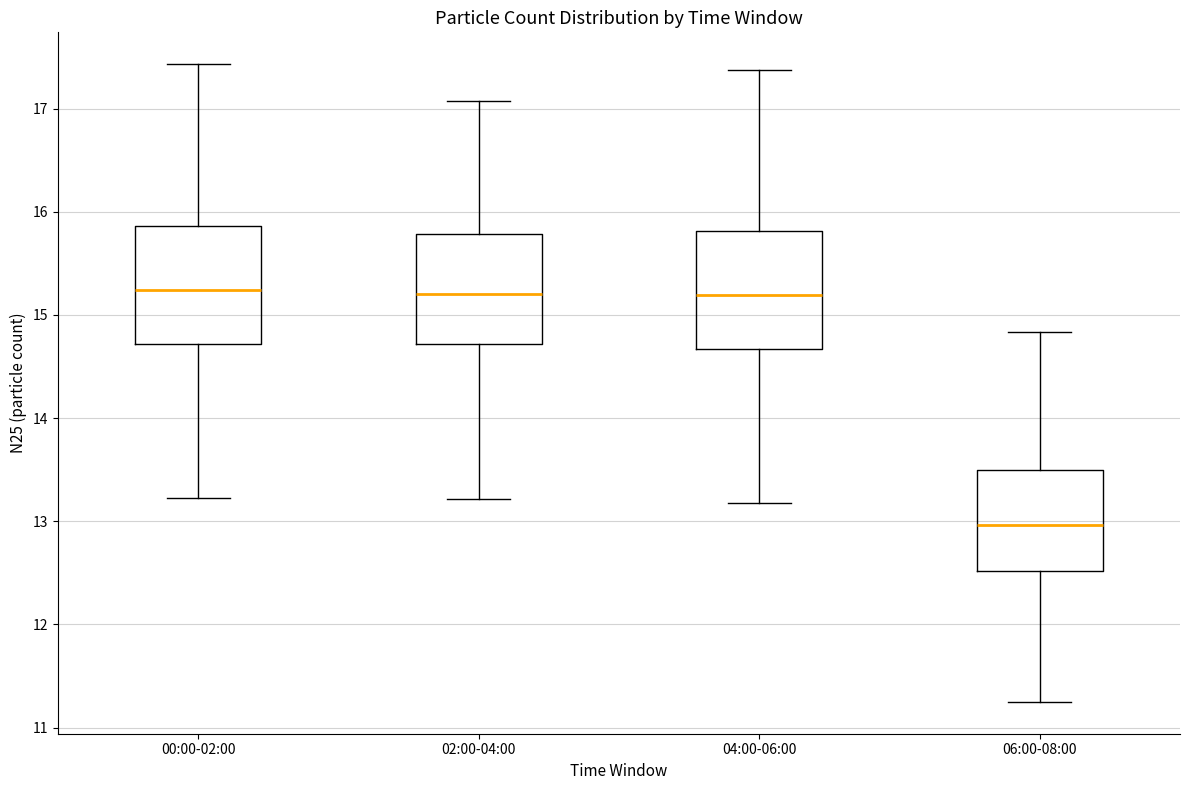

Reading left to right, read every box against the y-axis: the position of its median line, the range the box covers, and the ends of its whiskers. The values are not printed on the chart, so give them approximately, as read against the axis.

00:00-02:00: median 15.2, box 14.7 to 15.9, whiskers 13.2 to 17.4
02:00-04:00: median 15.2, box 14.7 to 15.8, whiskers 13.2 to 17.1
04:00-06:00: median 15.2, box 14.7 to 15.8, whiskers 13.2 to 17.4
06:00-08:00: median 13.0, box 12.5 to 13.5, whiskers 11.3 to 14.8